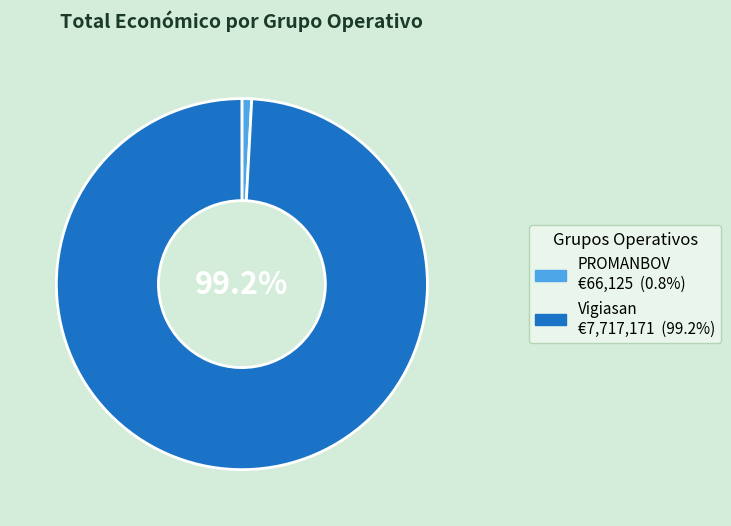

Which slice is the largest?

Vigiasan